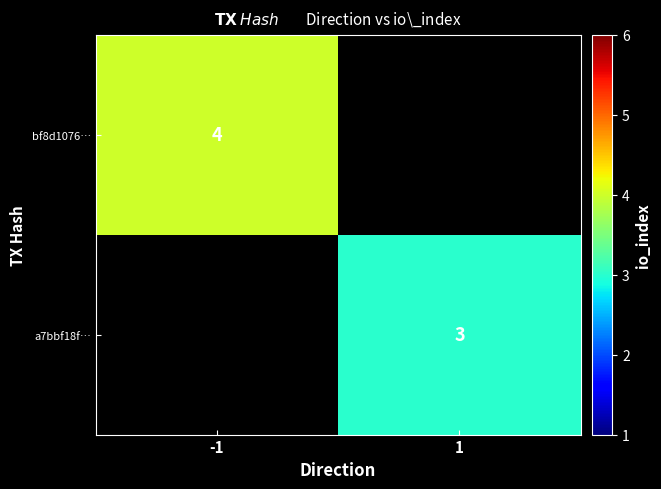

Is the value of bf8d1076… at -1 greater than the value of a7bbf18f… at 1?

Yes